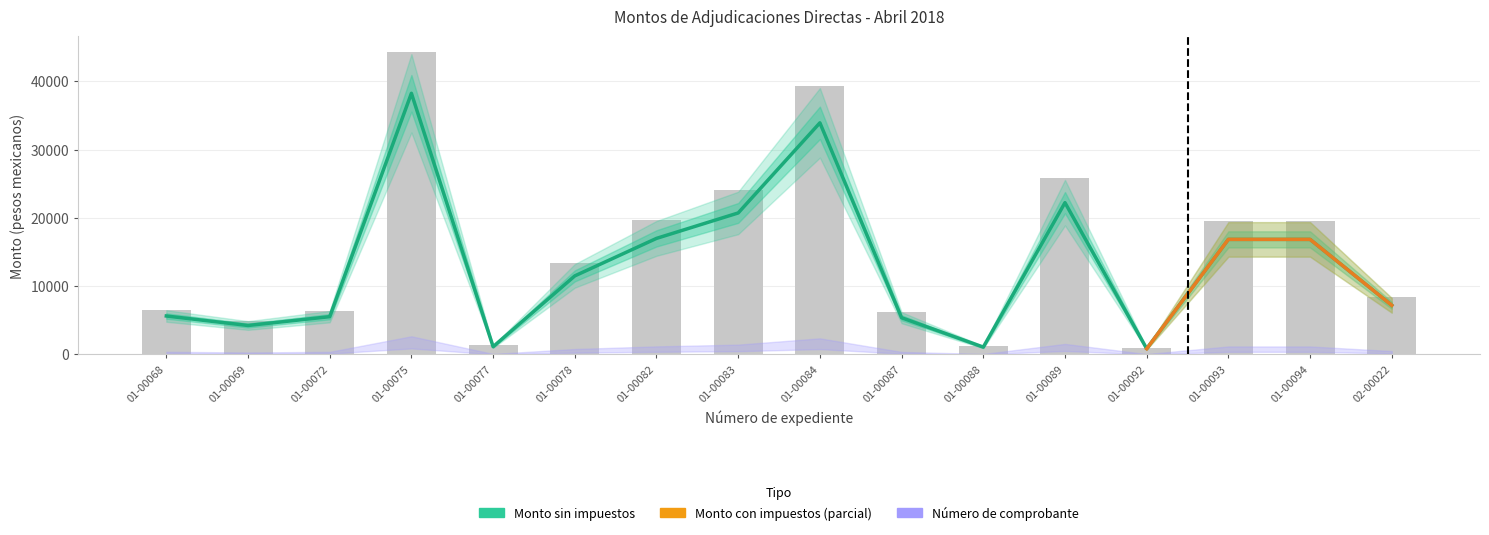

Count the number of categories in the chart.

16